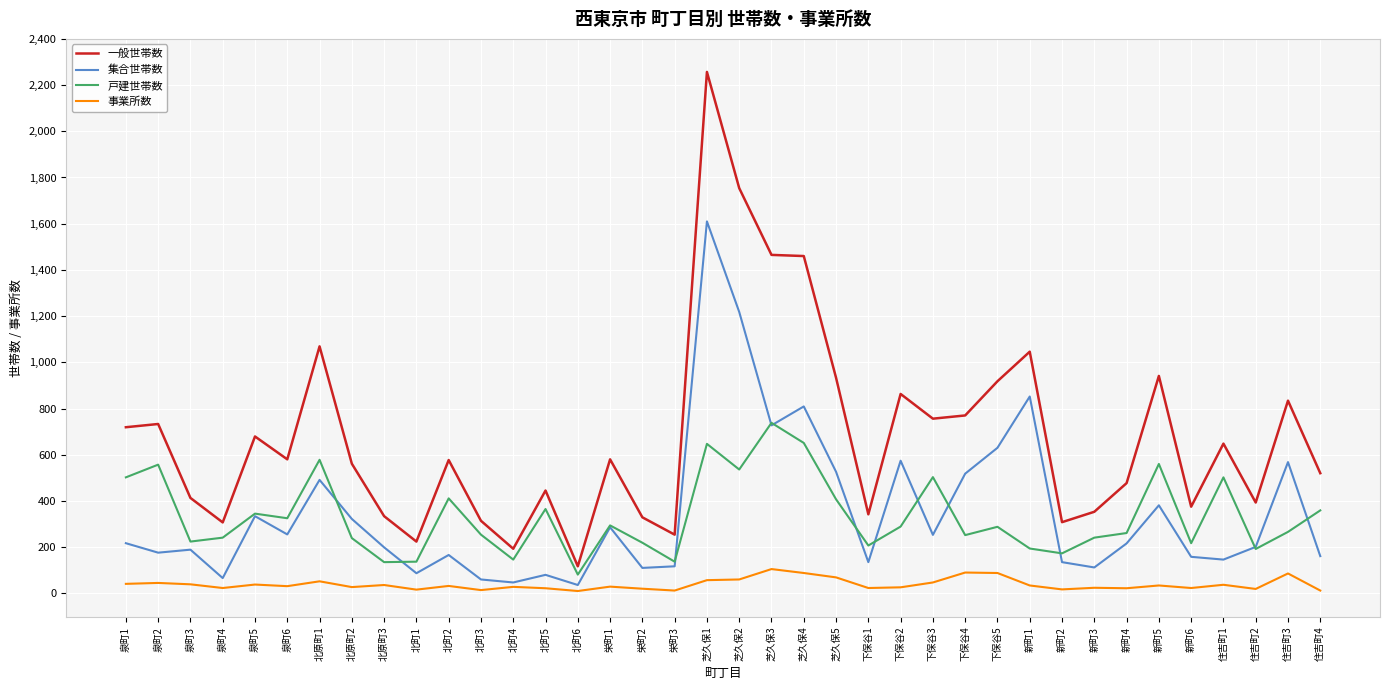

Read the 集合世帯数 value at 北町5, to the nearest 50.

100